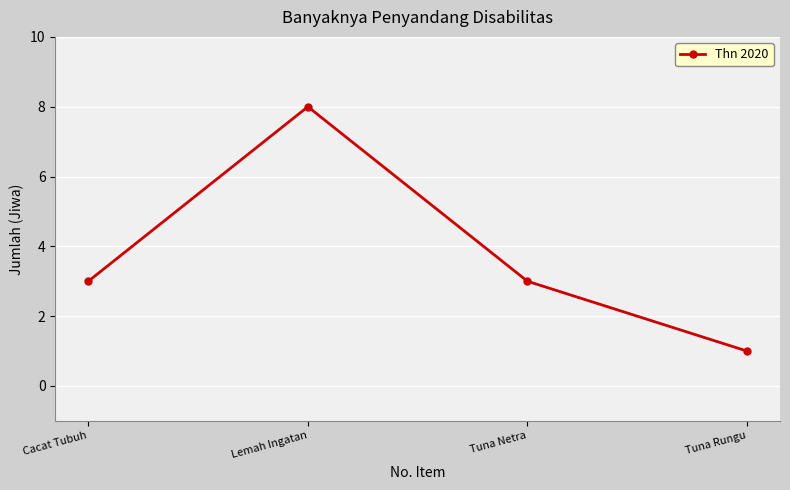

Count the number of data series in this chart.

1